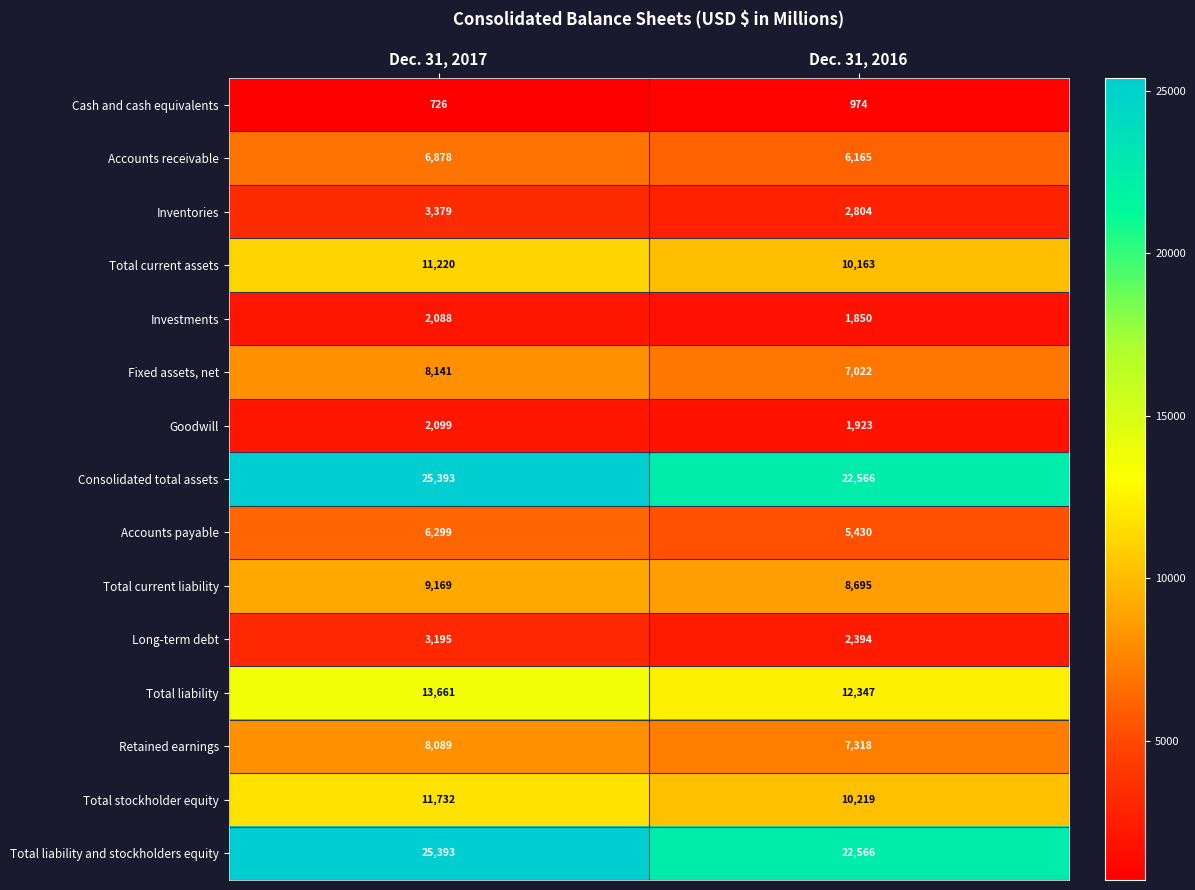

Which category has the highest value in the Total current assets series?

Dec. 31, 2017